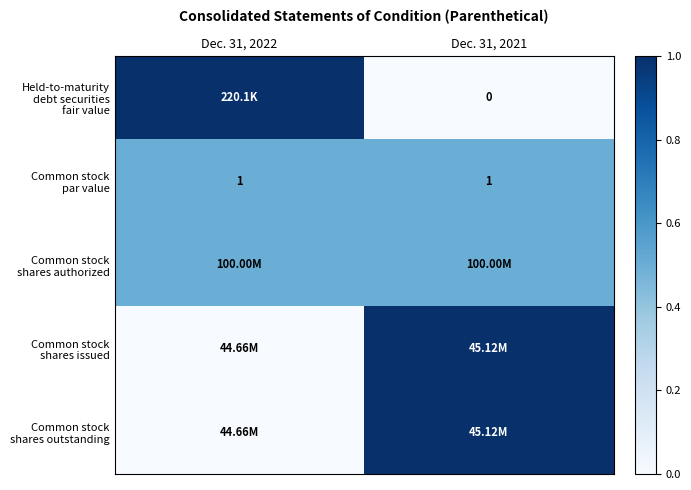

At which label does Common stock par value reach its minimum?

Dec. 31, 2022